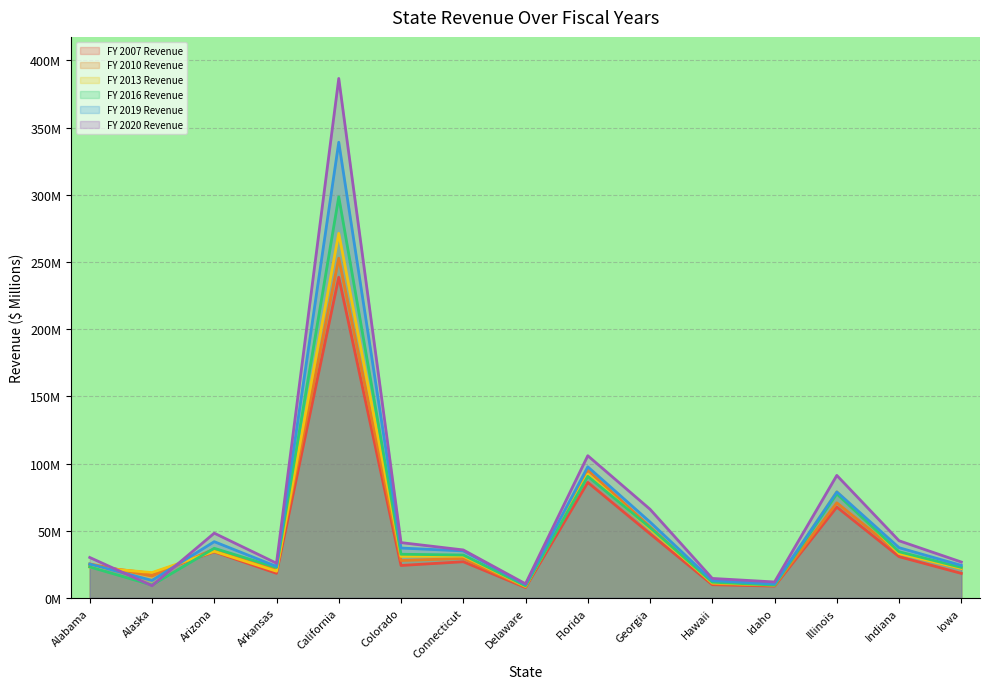

Where does the FY 2013 Revenue series first go above 30?

Arizona